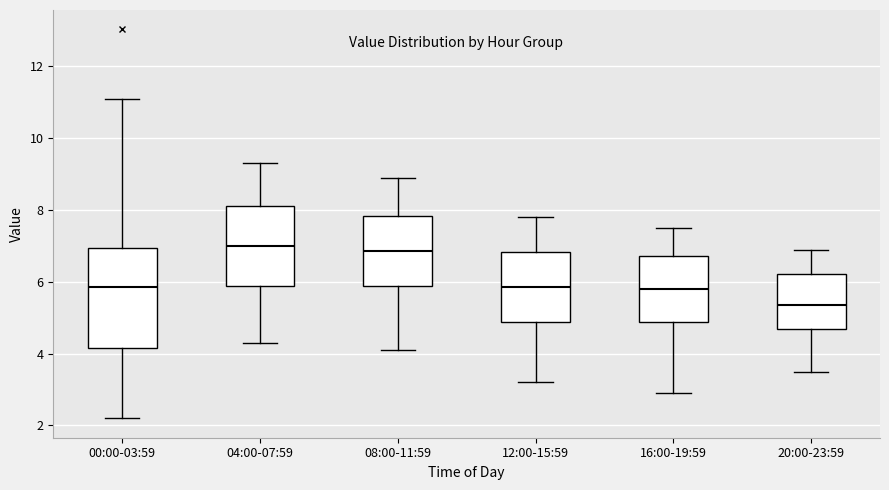

Which box is the tallest, from its lower edge to its upper edge?

00:00-03:59